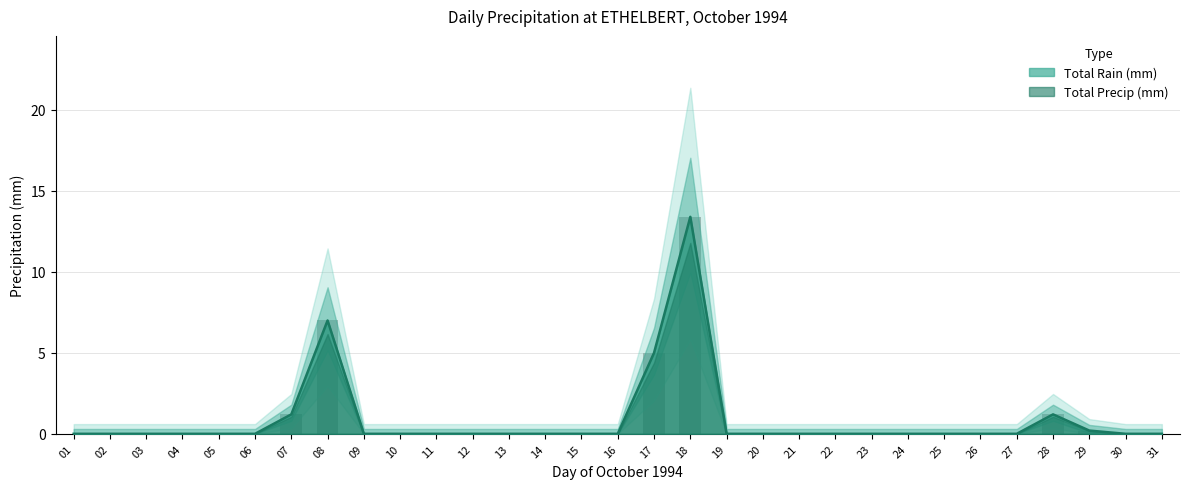

How many bars are there in total?

62